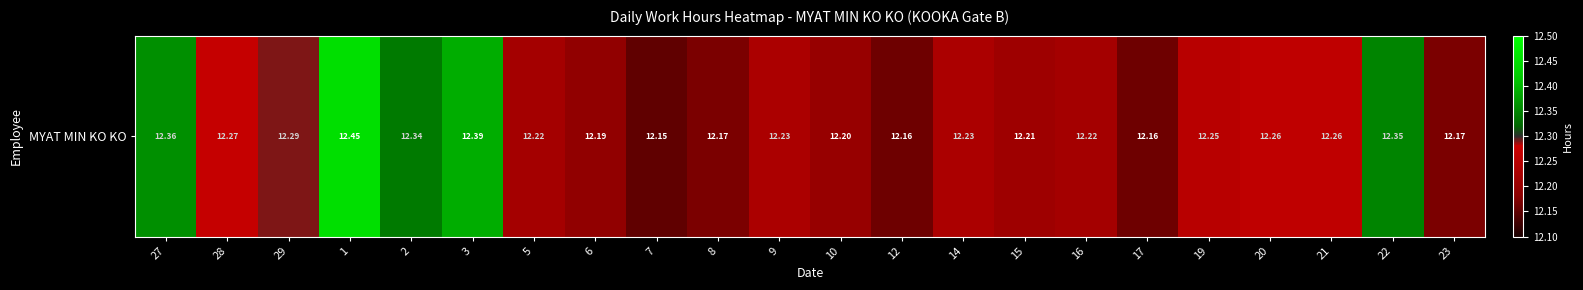

True or false: the data shows 4.8 at 22.

False